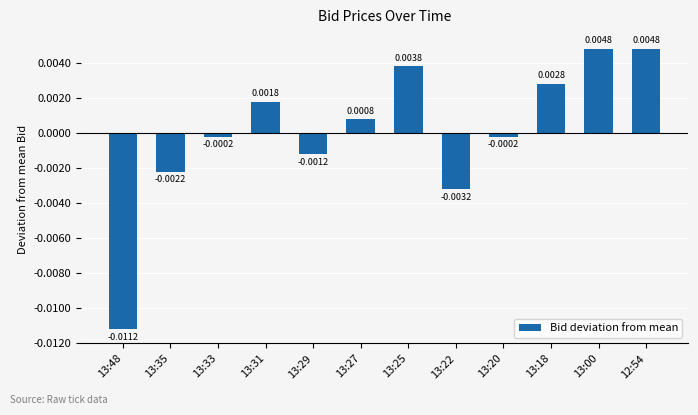

Which has a higher value, 13:00 or 13:25?

13:00